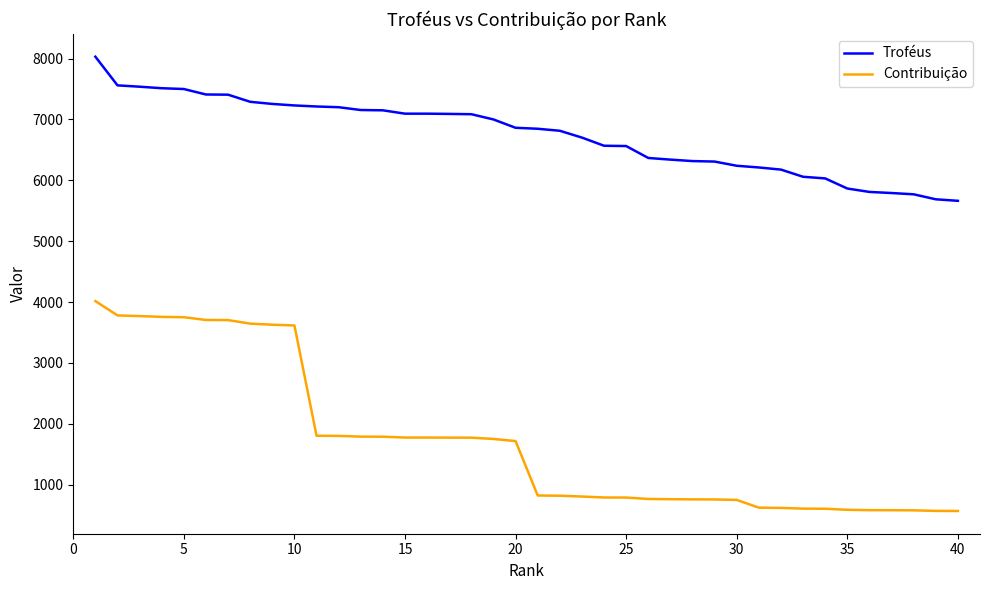

What is the sum of all Troféus values?

269809